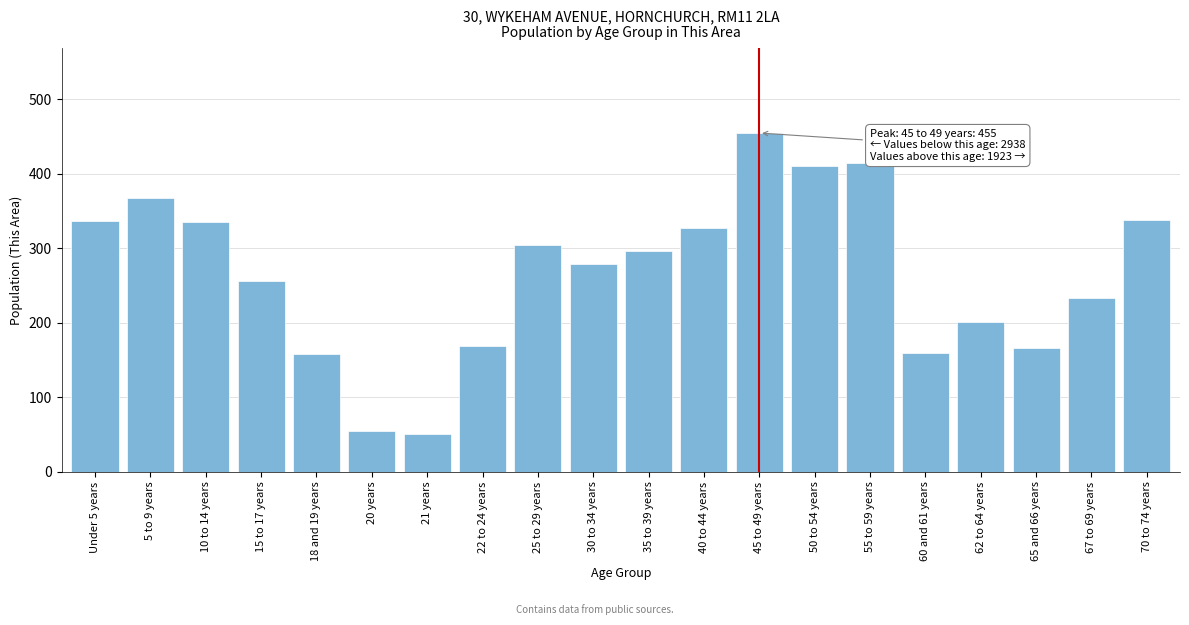

What is the average value?

266